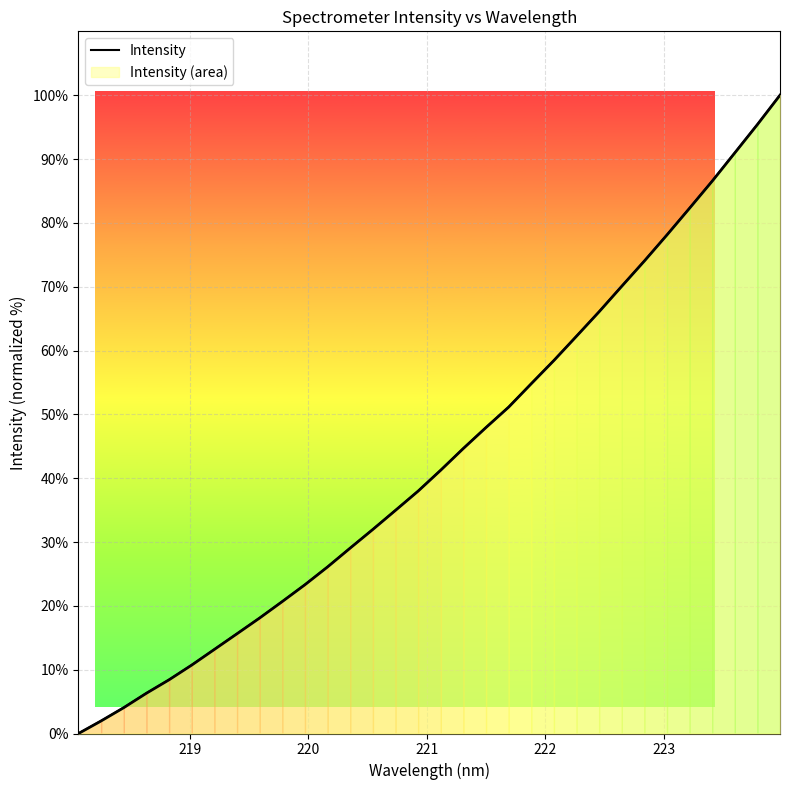

How many lines are shown in the chart?

1